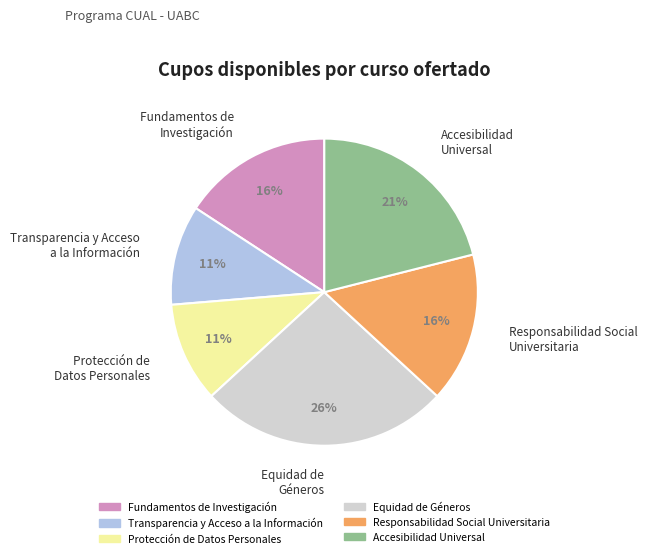

Which category has the biggest portion of the pie?

Equidad de Géneros